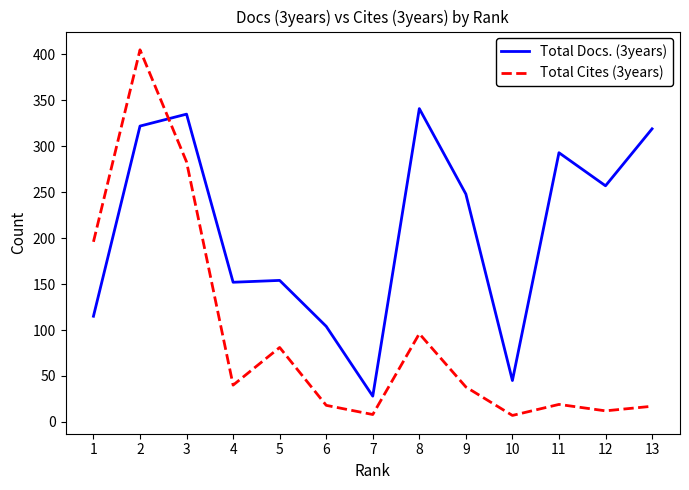

Which series has the largest total across all categories?

Total Docs. (3years)